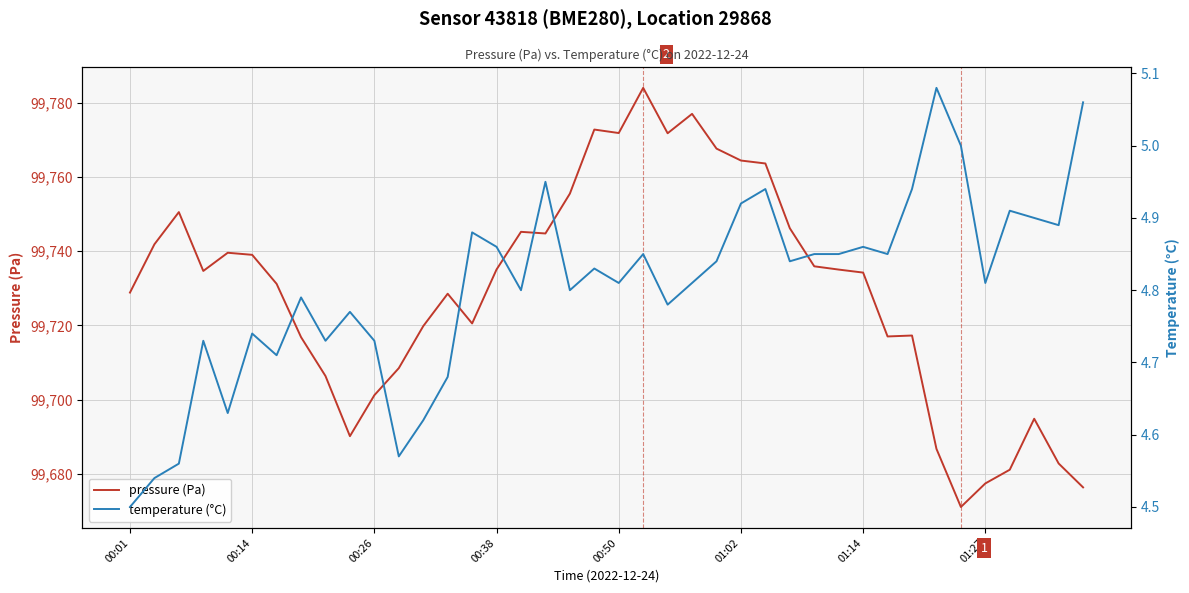

What is the difference between the highest and lowest values at 00:50?

99767.0